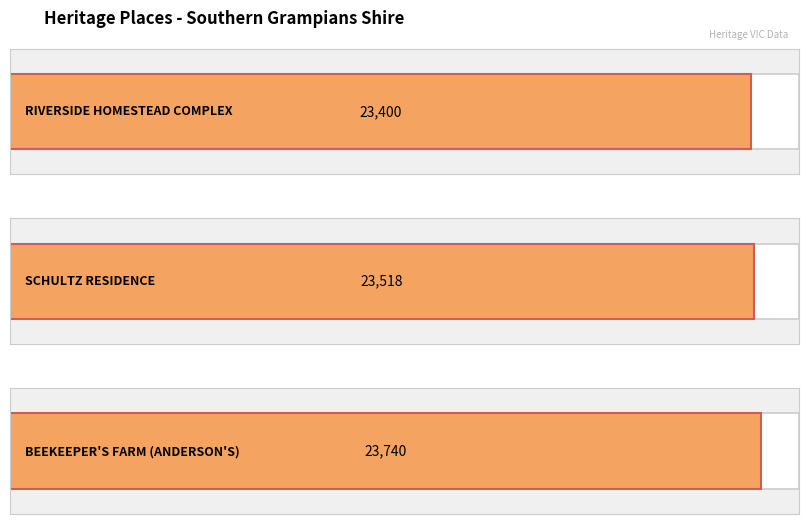

Reading right to left, transcribe all the data shown in this chart.

23740	23518	23400